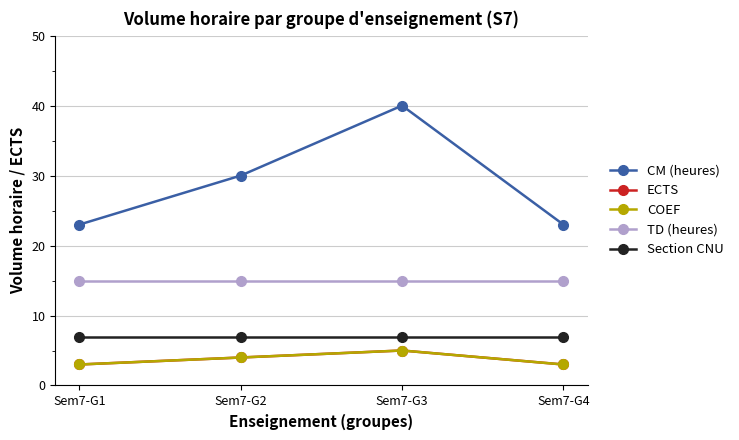

What is the average value of the Section CNU series?

7